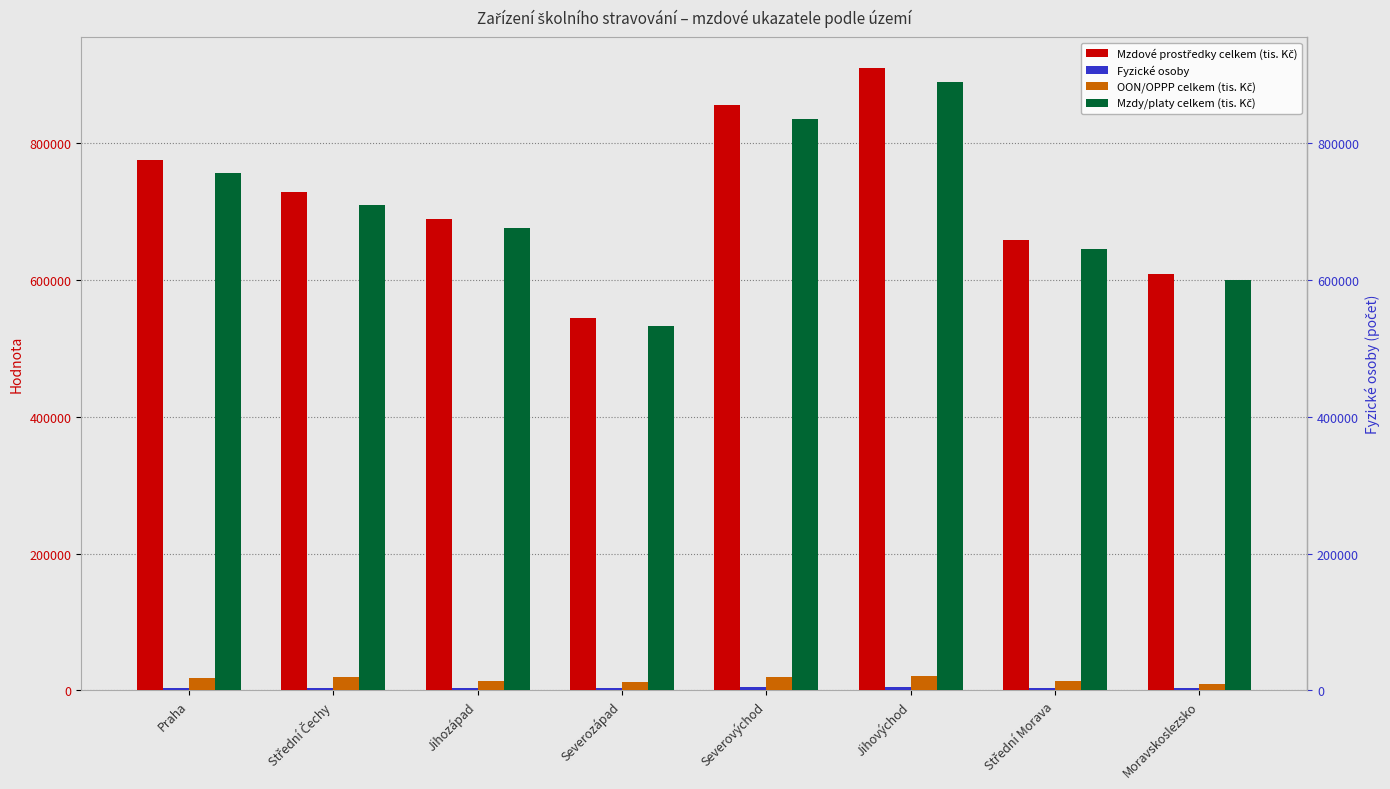

What is the lowest value of the Mzdy/platy celkem (tis. Kč) series?

532052.2